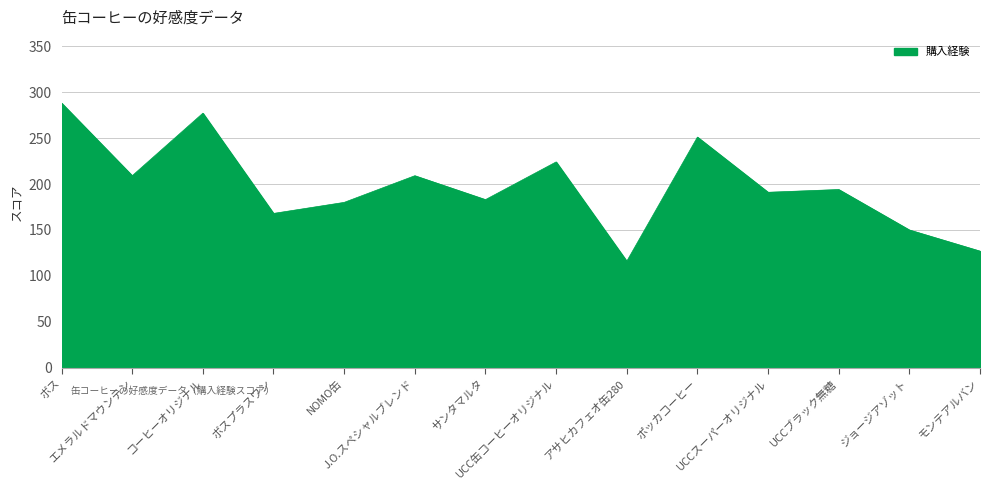

What is the smallest value displayed?

116